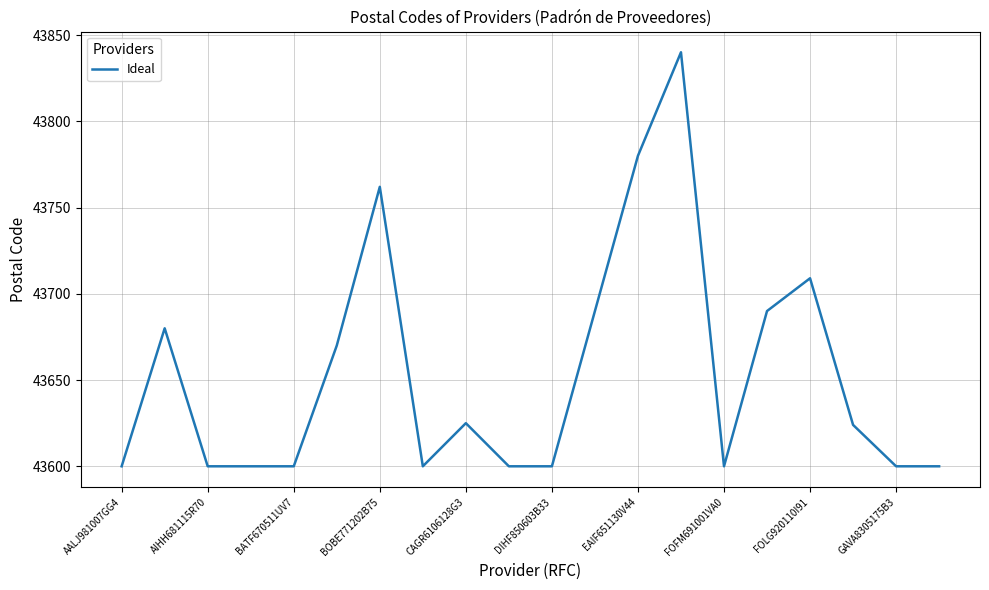

What is the maximum value shown in the chart?

43840